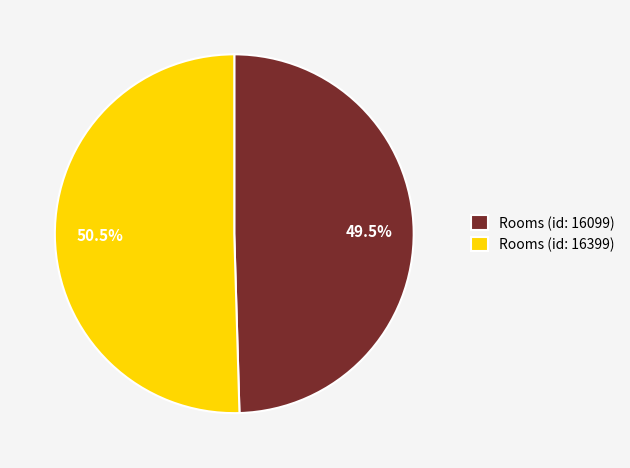

Which category has the biggest portion of the pie?

Rooms (id: 16399)